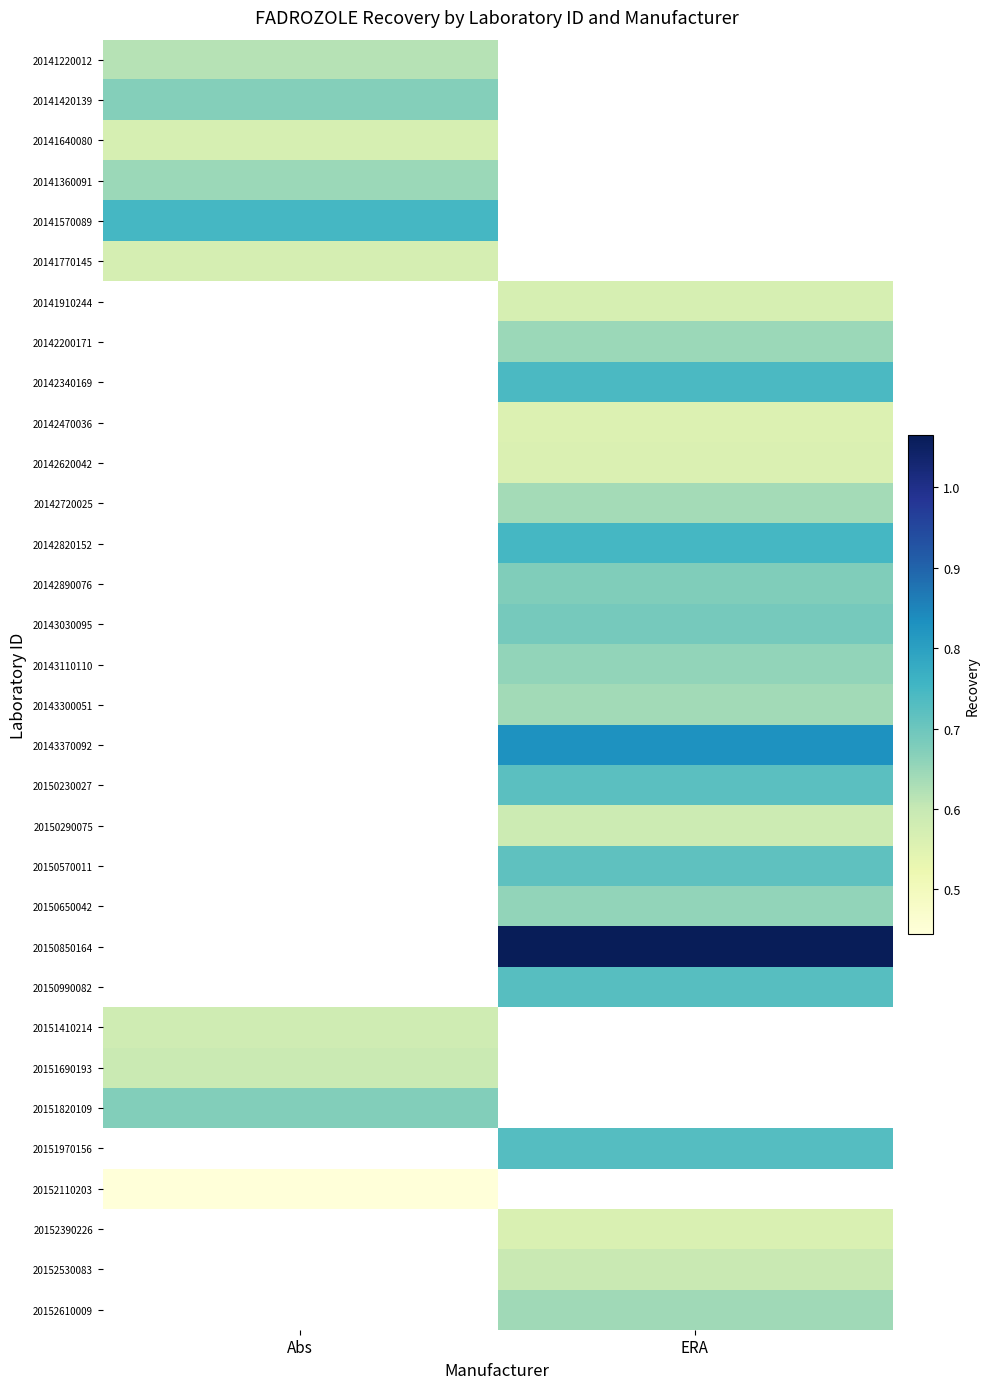

At how many categories does at least one series exceed 0?

2